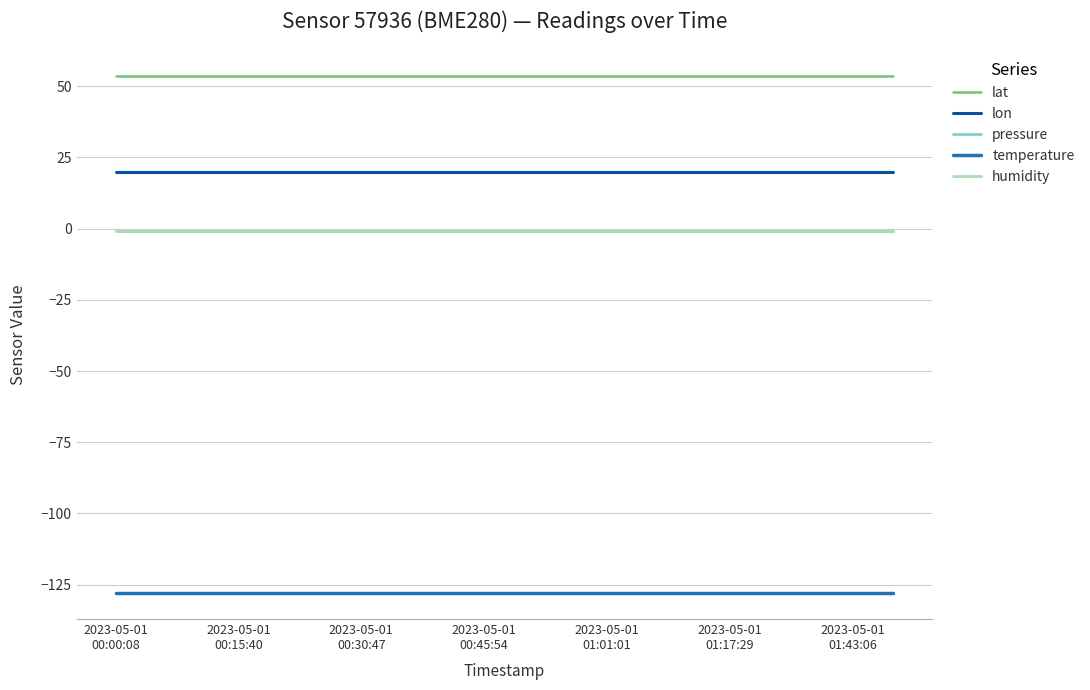

Does the chart have visible grid lines?

Yes